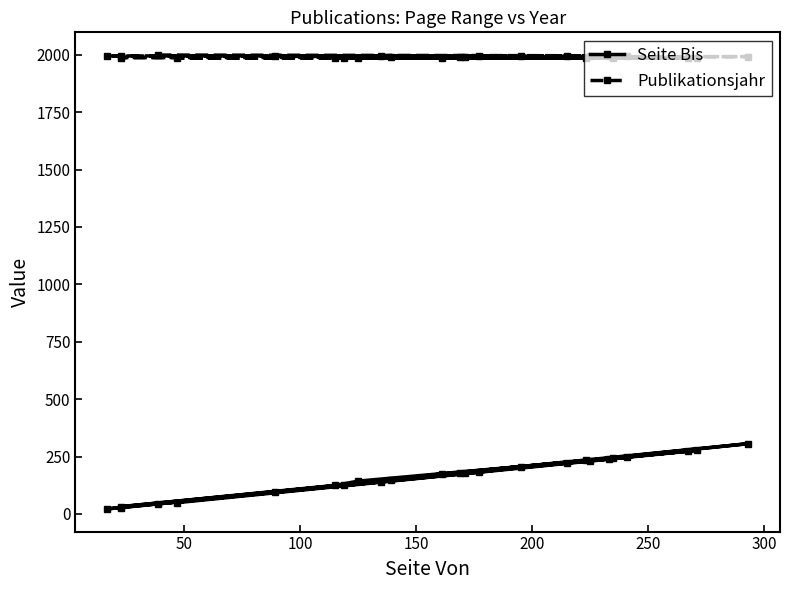

Is it true that Publikationsjahr equals 969 at 10?

False